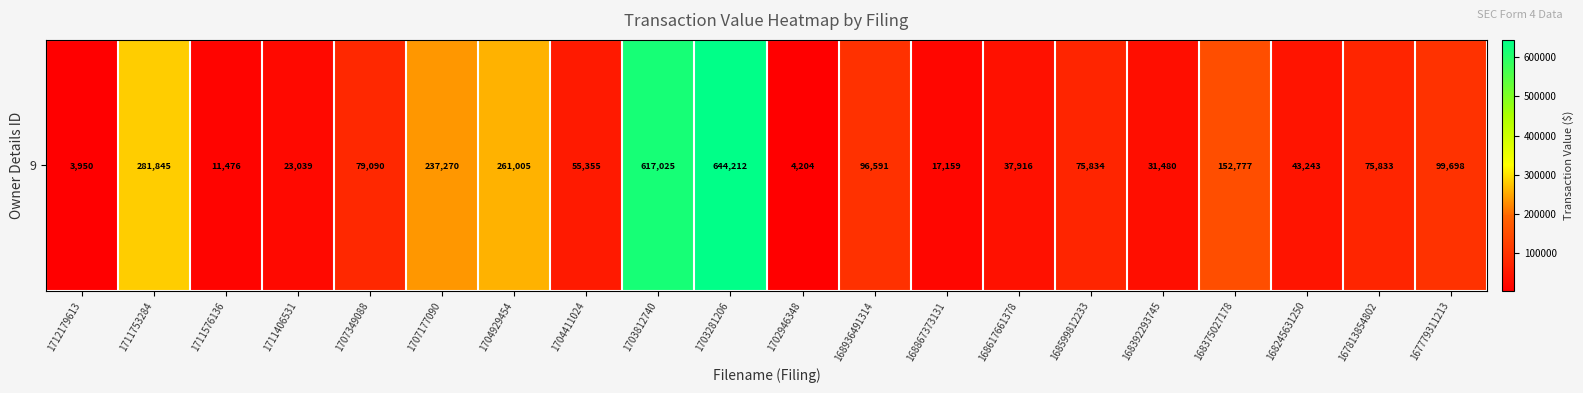

Is it true that the value at 168936491314 is 145565?

False